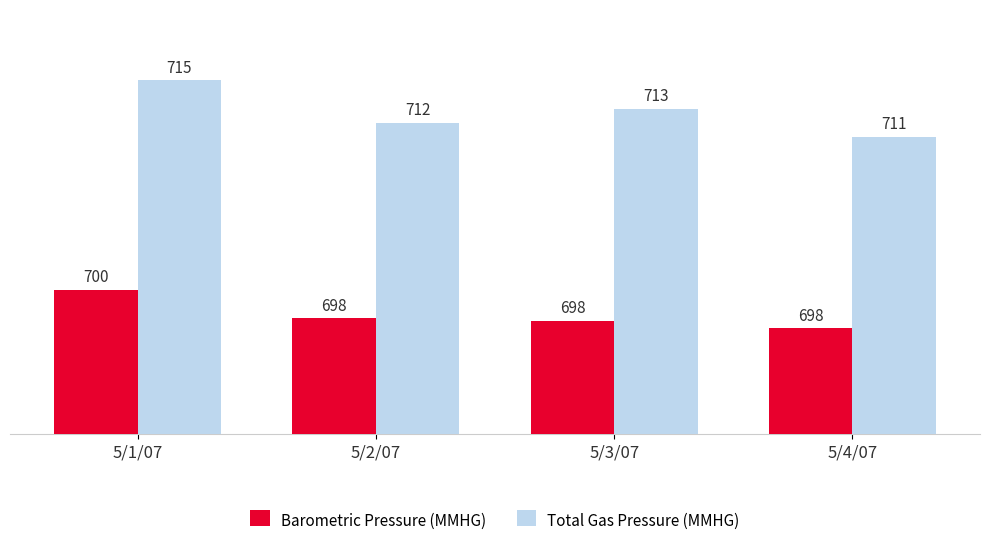

What is the minimum value for Total Gas Pressure (MMHG)?

711.0